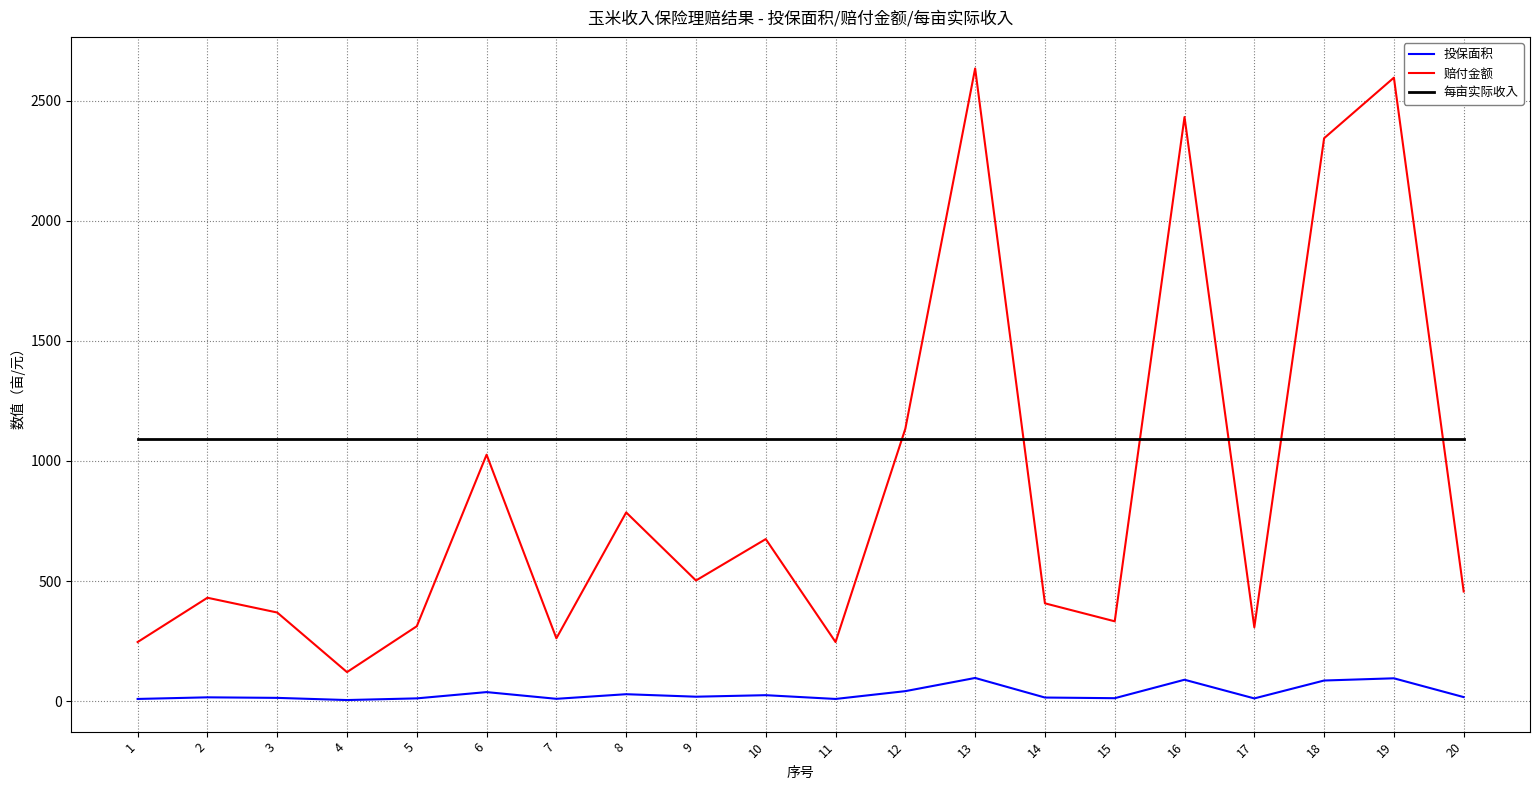

Which series has the largest total across all categories?

每亩实际收入